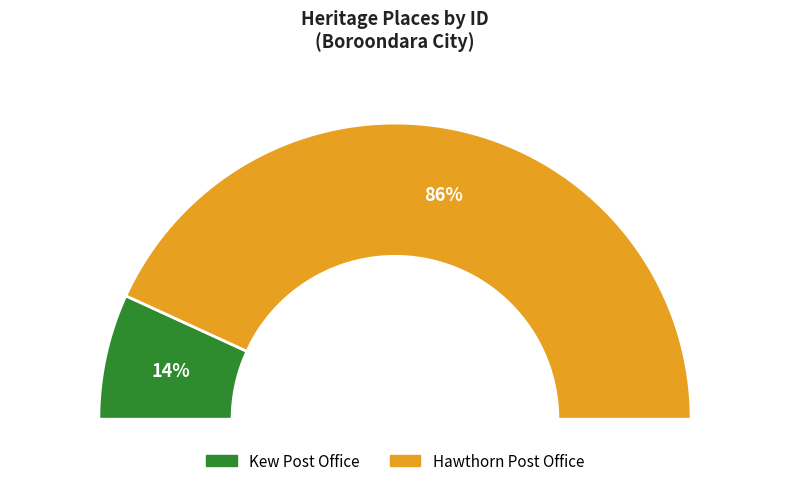

How many segments does this pie chart have?

2